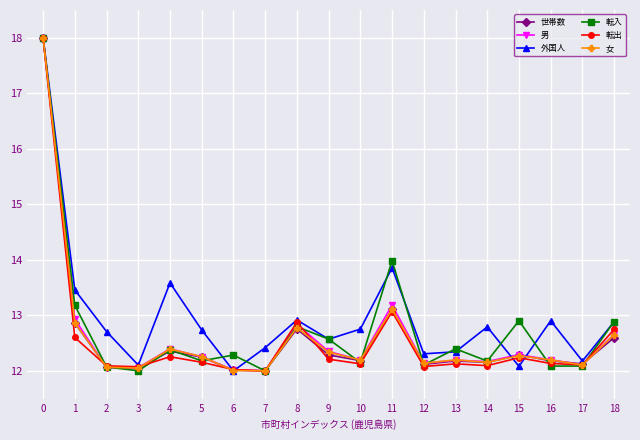

Which series changed the most between 9 and 17?

転入